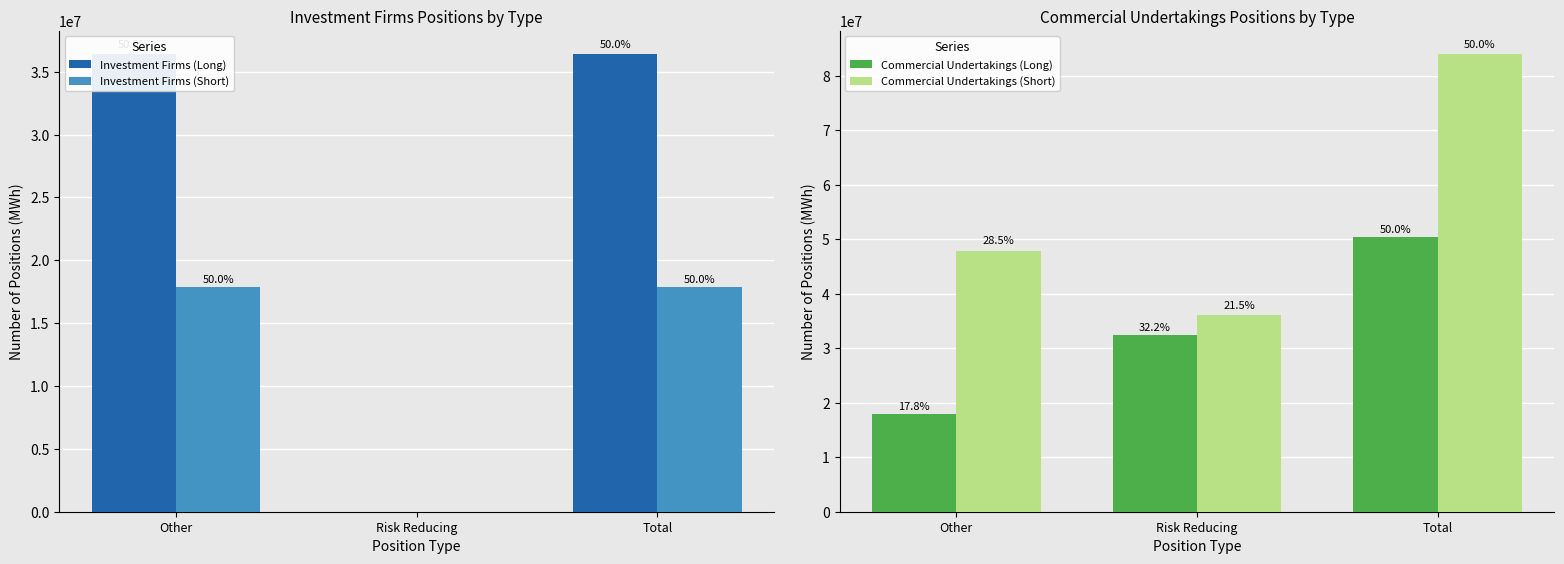

Which category has the highest value in the Investment Firms (Short) series?

Other